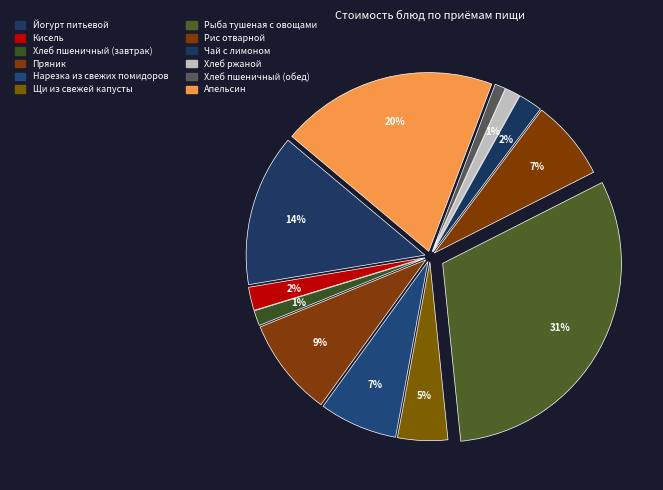

Is there a majority slice in this chart?

No